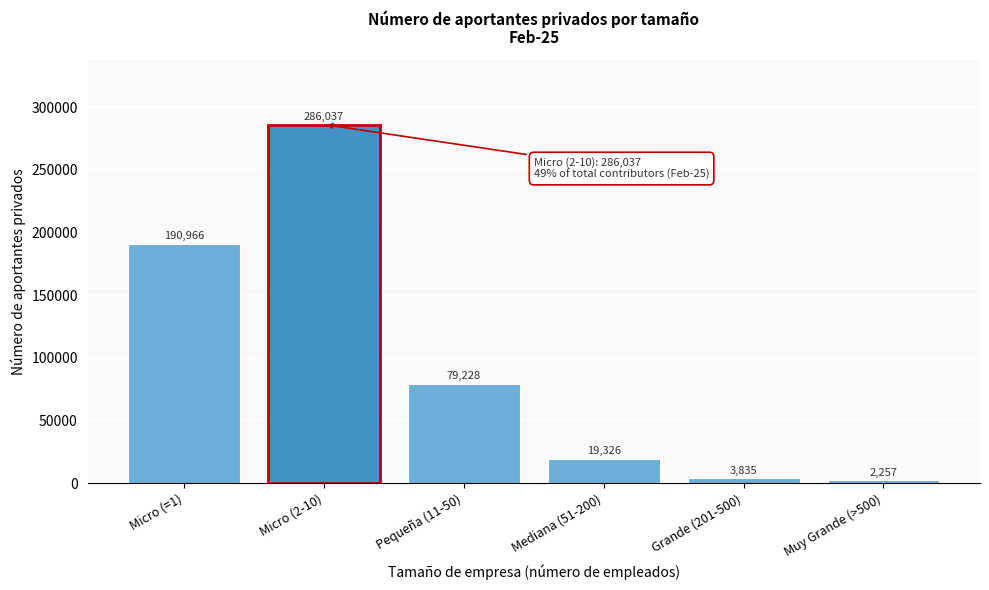

Reading right to left, transcribe all the data shown in this chart.

Muy Grande (>500)=2257	Grande (201-500)=3835	Mediana (51-200)=19326	Pequeña (11-50)=79228	Micro (2-10)=286037	Micro (=1)=190966